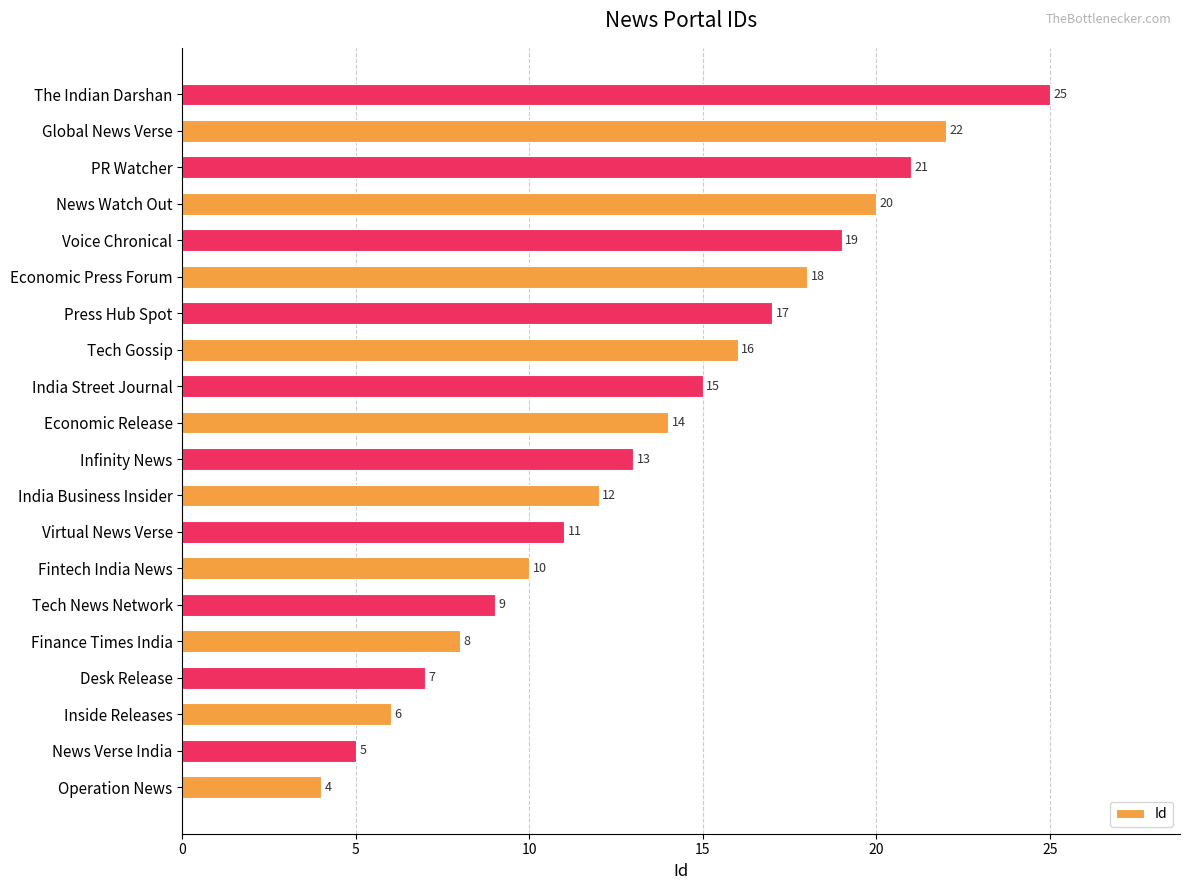

Where is the data nearest to the value 14?

Economic Release